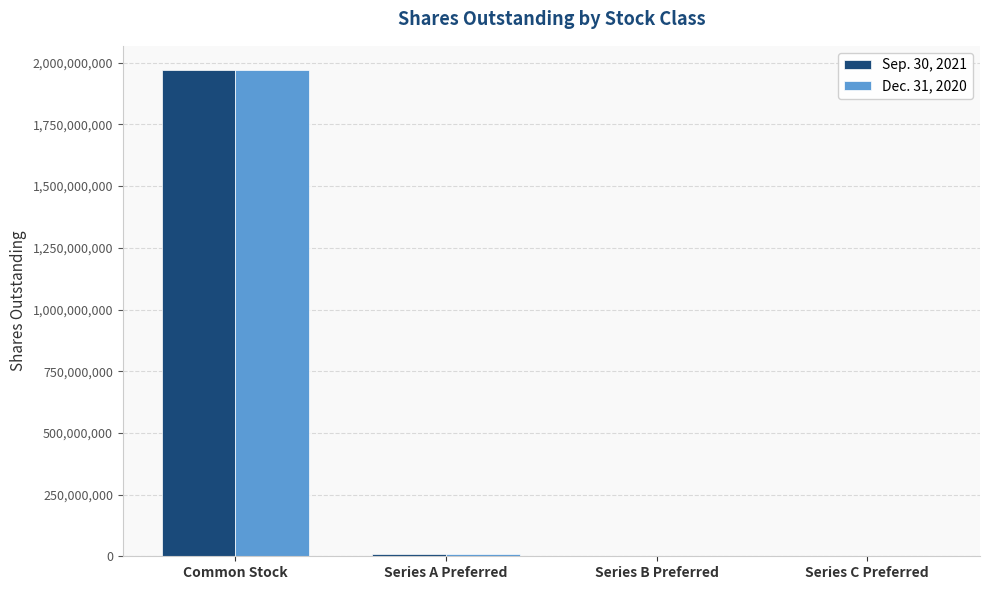

Is the value of Sep. 30, 2021 at Series A Preferred greater than the value of Dec. 31, 2020 at Common Stock?

No